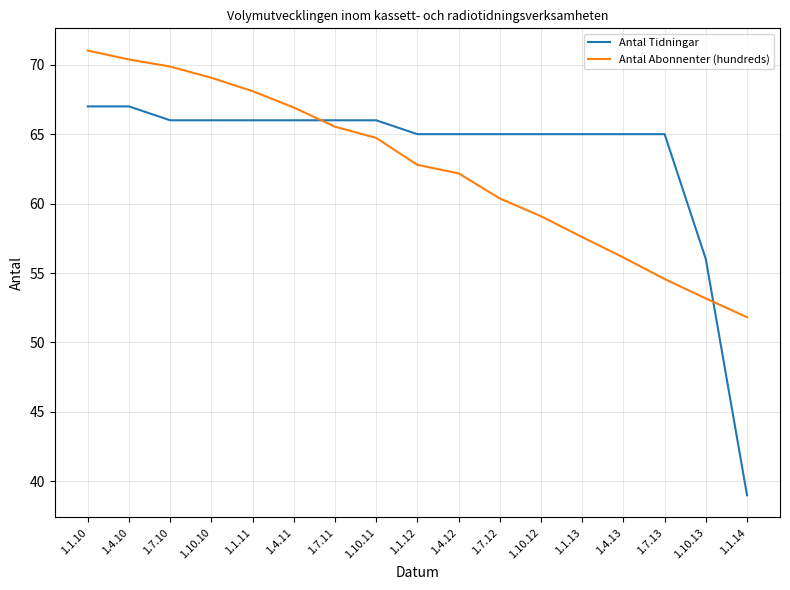

Reading left to right, what are all the values shown in this chart?

Antal Tidningar: 1.1.10=67.0	1.4.10=67.0	1.7.10=66.0	1.10.10=66.0	1.1.11=66.0	1.4.11=66.0	1.7.11=66.0	1.10.11=66.0	1.1.12=65.0	1.4.12=65.0	1.7.12=65.0	1.10.12=65.0	1.1.13=65.0	1.4.13=65.0	1.7.13=65.0	1.10.13=56.0	1.1.14=39.0
Antal Abonnenter (hundreds): 1.1.10=71.0	1.4.10=70.4	1.7.10=69.9	1.10.10=69.1	1.1.11=68.1	1.4.11=66.9	1.7.11=65.5	1.10.11=64.7	1.1.12=62.8	1.4.12=62.2	1.7.12=60.4	1.10.12=59.1	1.1.13=57.6	1.4.13=56.1	1.7.13=54.6	1.10.13=53.2	1.1.14=51.8